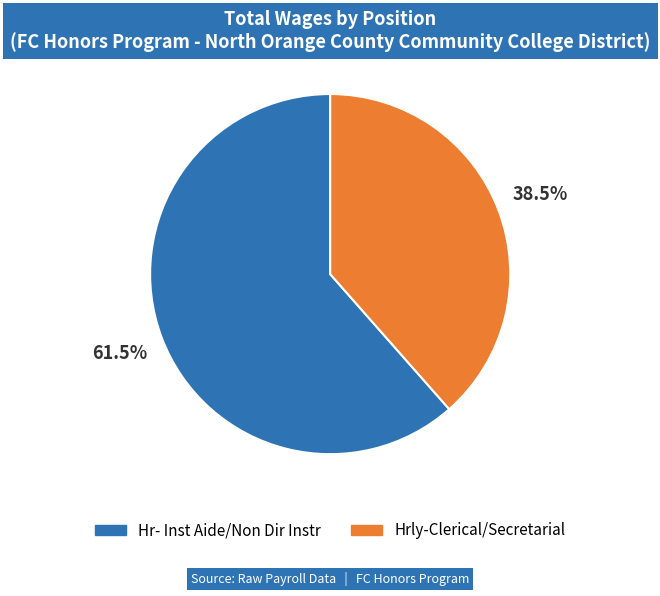

Does any single category account for the majority?

Yes